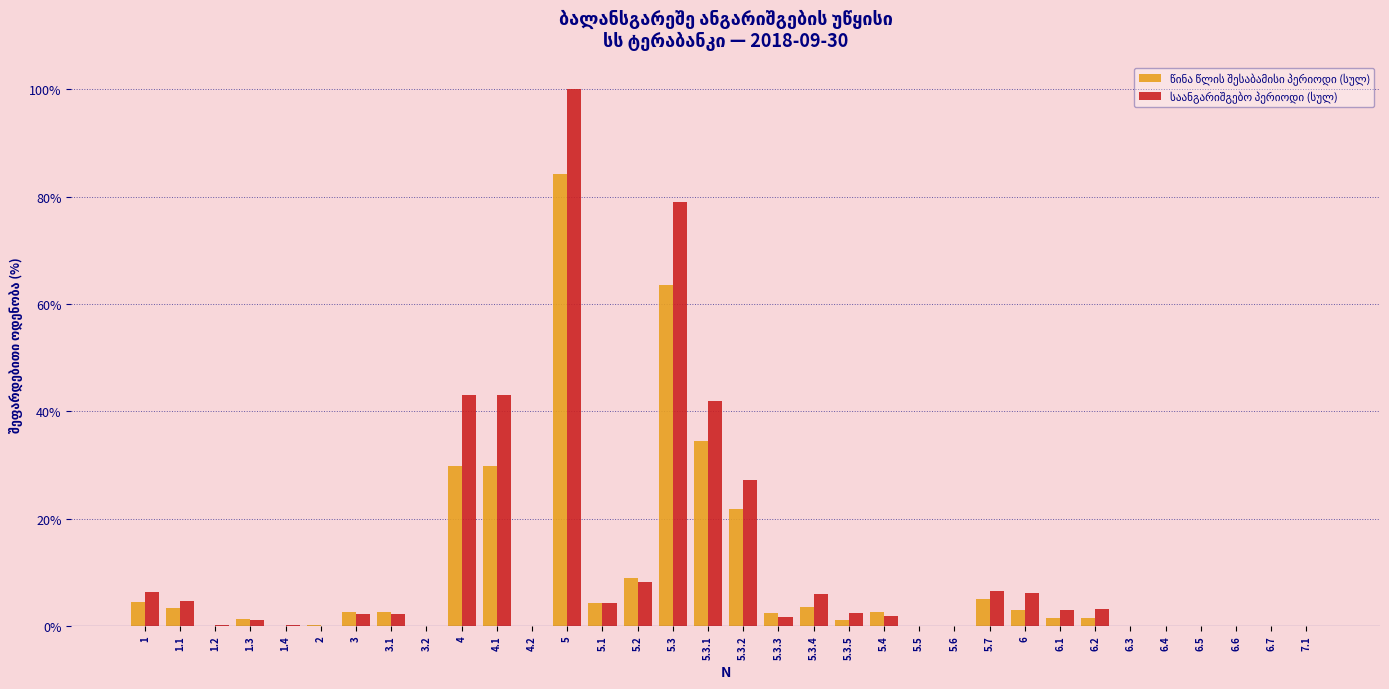

What is the greatest value displayed?

100.0